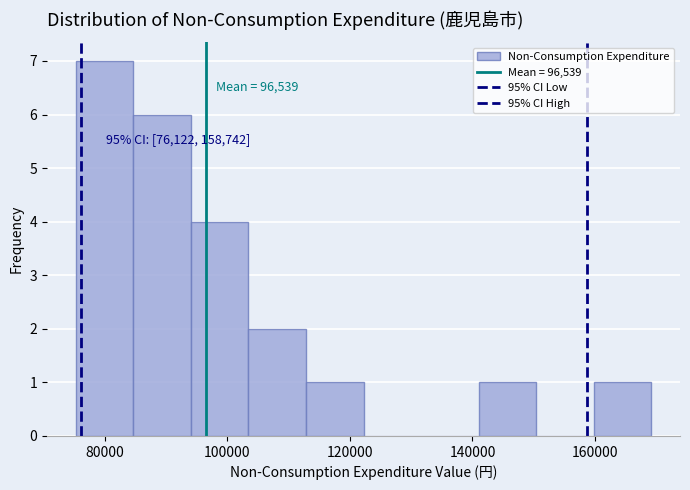

Over which range of the x-axis is the bar tallest?

76000 to 84000